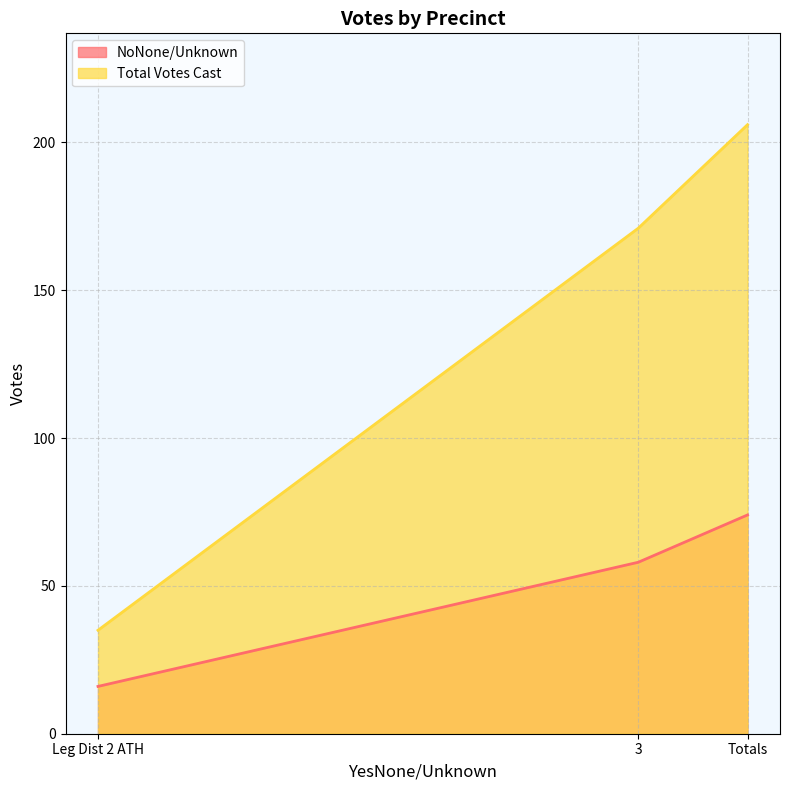

At which label is NoNone/Unknown closest to 45?

3